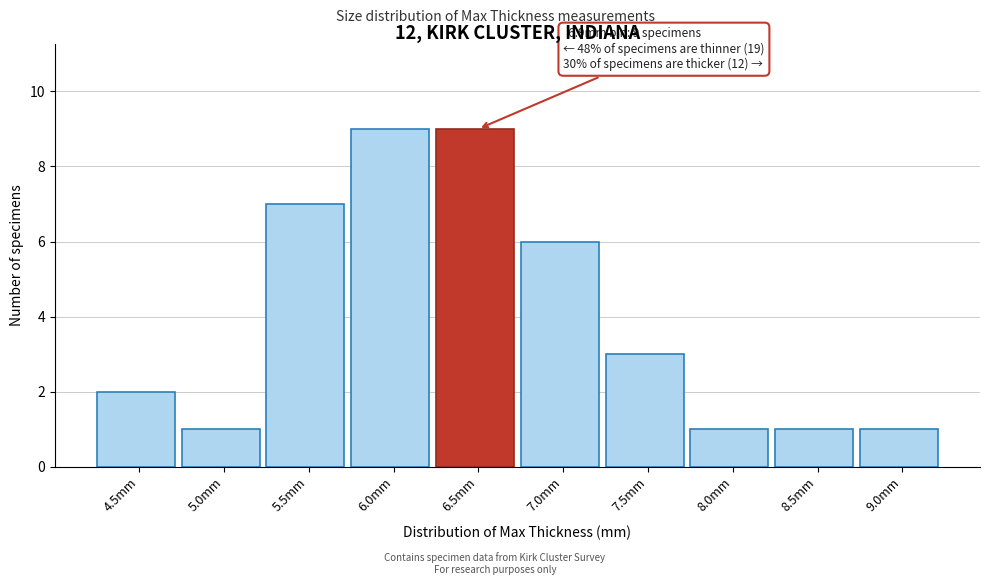

Reading left to right, transcribe all the data shown in this chart.

2	1	7	9	9	6	3	1	1	1